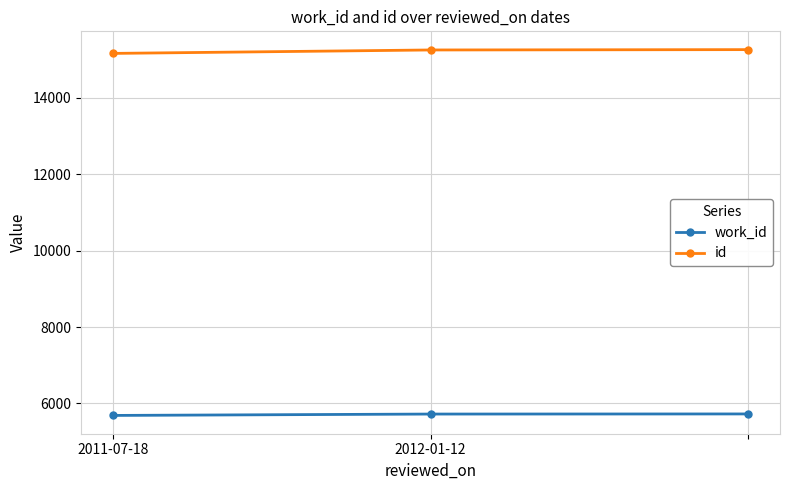

What is the maximum value for work_id?

5726